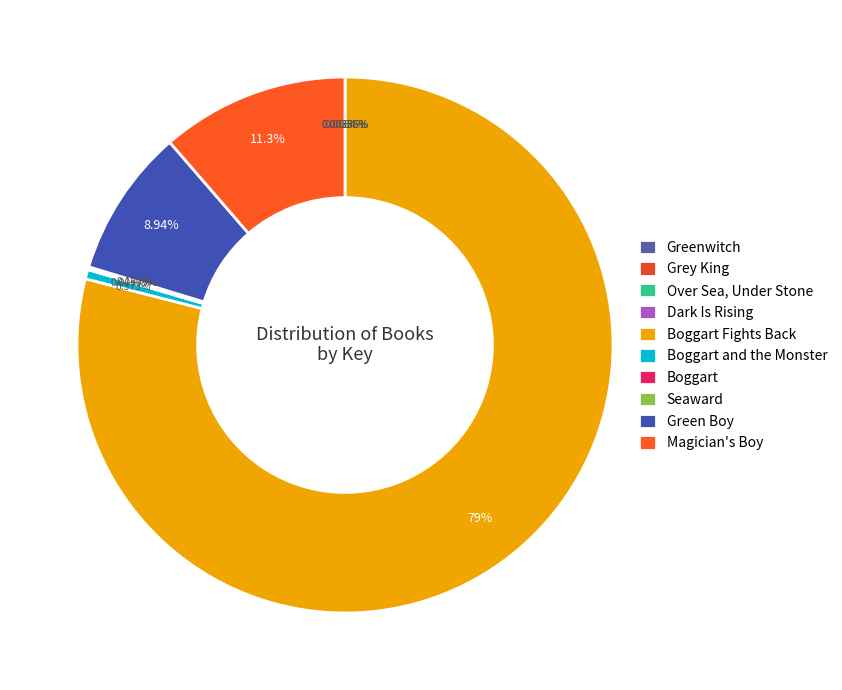

Combined, do Boggart and the Monster and Dark Is Rising account for over 50%?

No